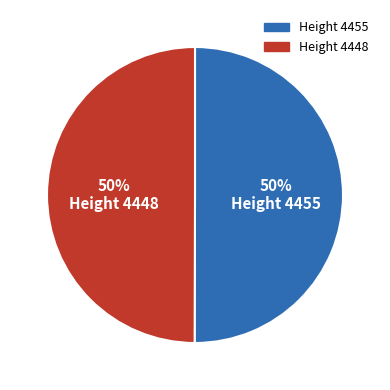

Approximately how many times larger is the value at Height 4448 compared to Height 4455?

1.0